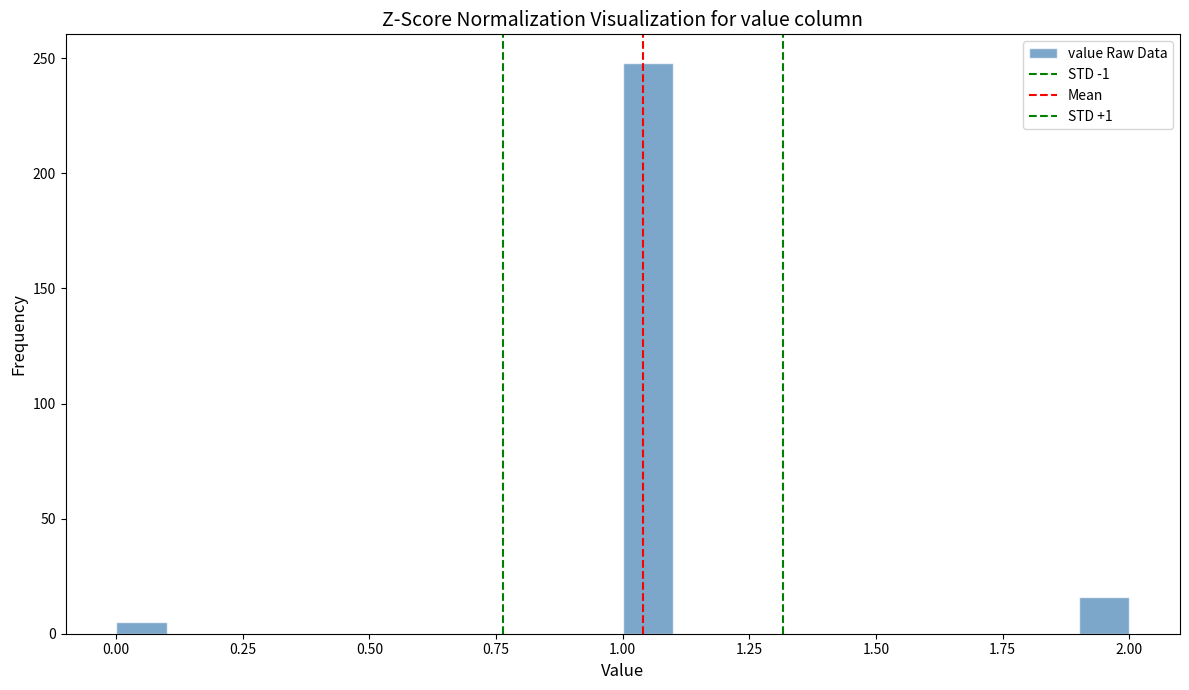

Around what value on the x-axis is the tallest bar? Give the approximate position of its centre, as read against the axis.

1.05